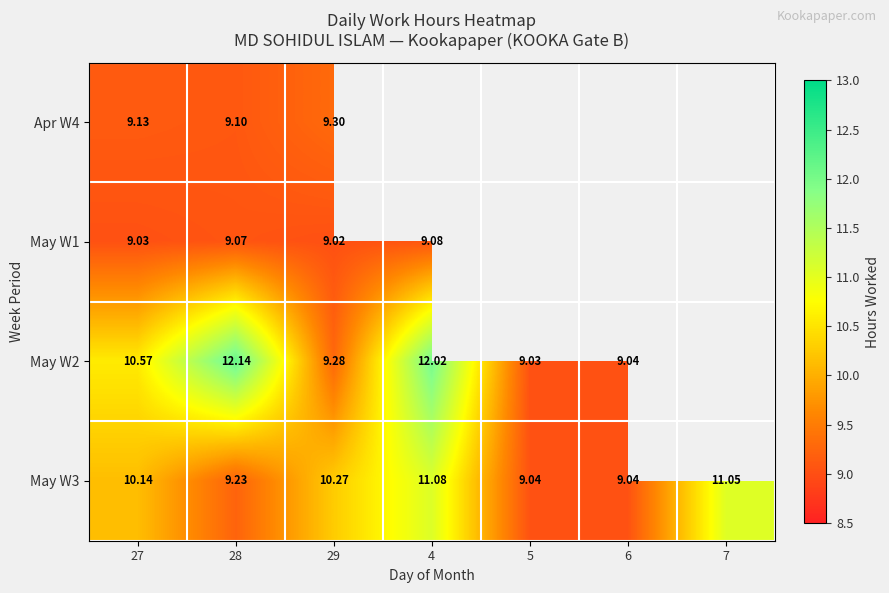

At how many categories does at least one series exceed 11?

3